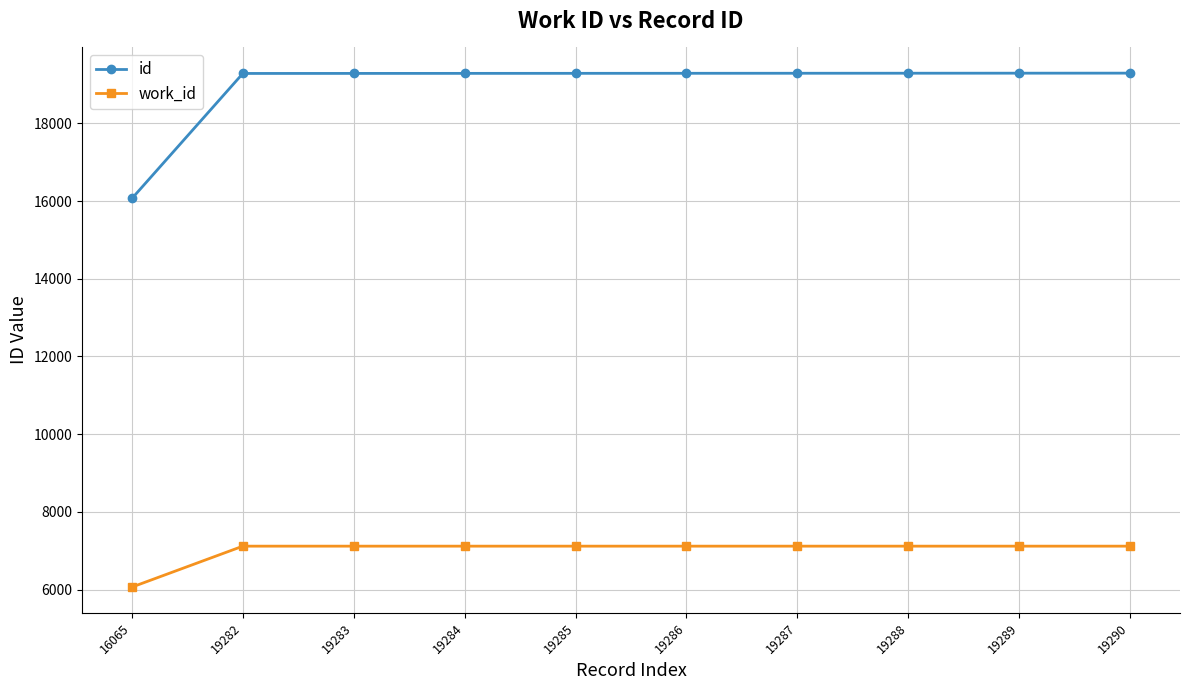

What is the sum of the work_id values at 19287 and 16065?

13187